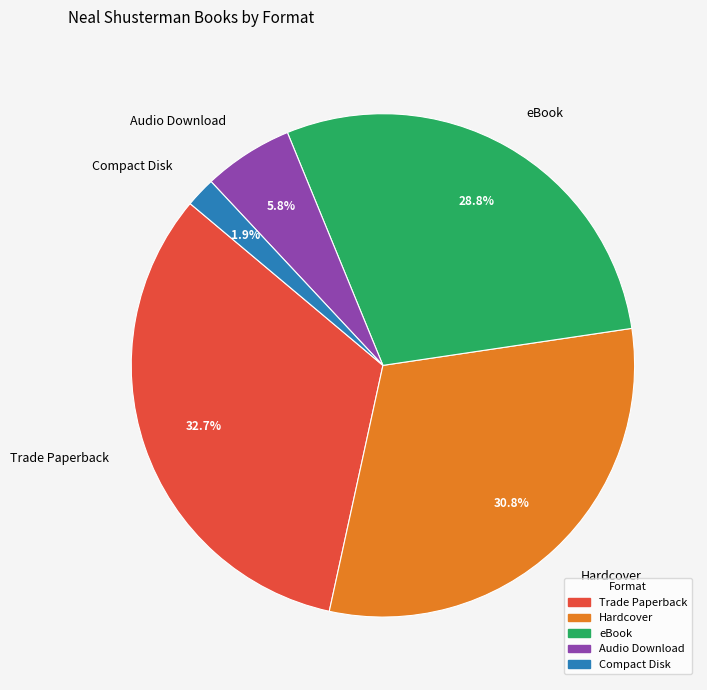

To the nearest percent, what percentage of the pie is Trade Paperback?

33%